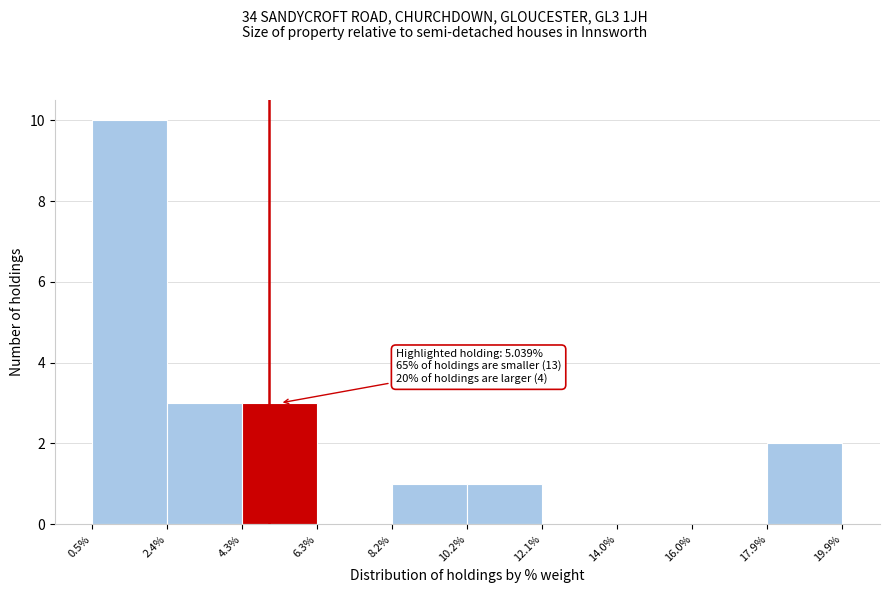

Which range on the x-axis has the tallest bar?

0.5% to 2.4%